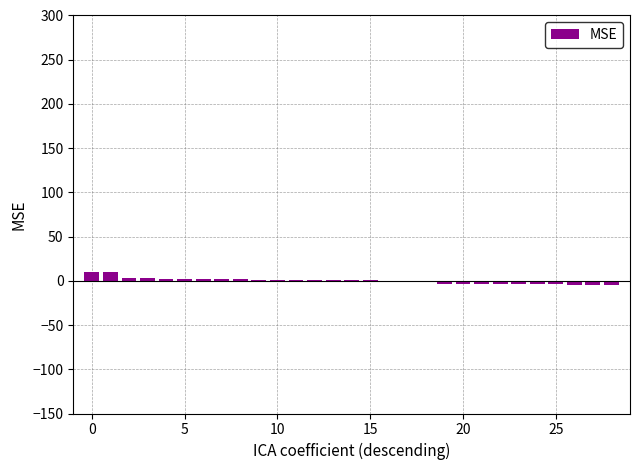

What is the maximum value shown in the chart?

9.6